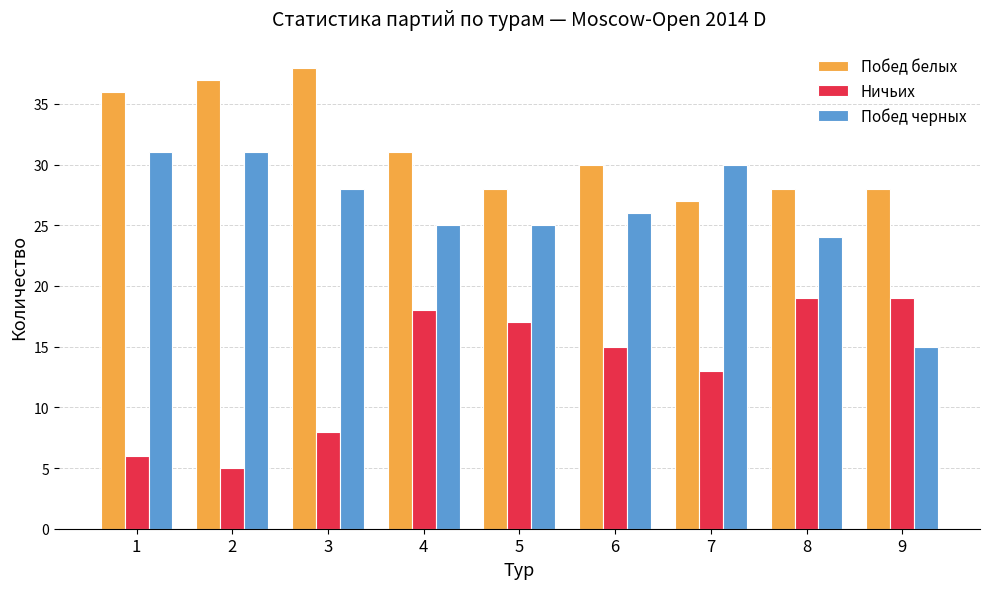

At how many categories does at least one series exceed 24?

9